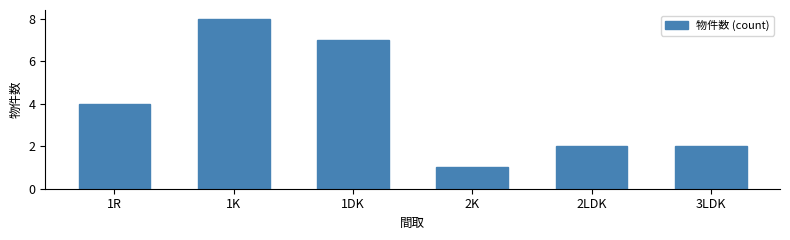

The chart shows a value of 9 at 1DK. True or false?

False